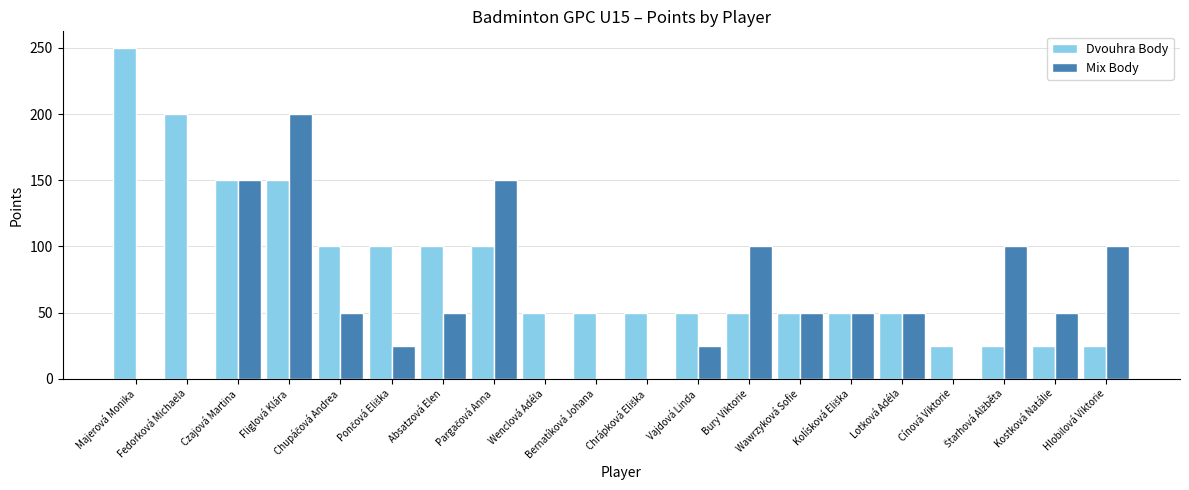

What is the sum of all Dvouhra Body values?

1650